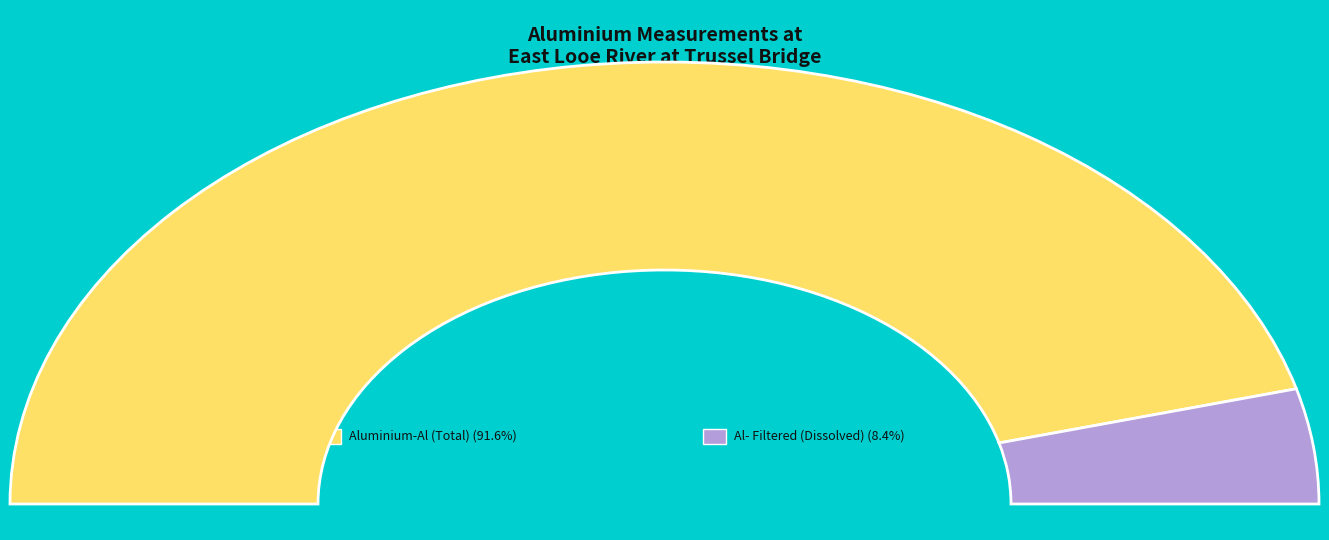

To the nearest percent, what is the average slice percentage?

50%